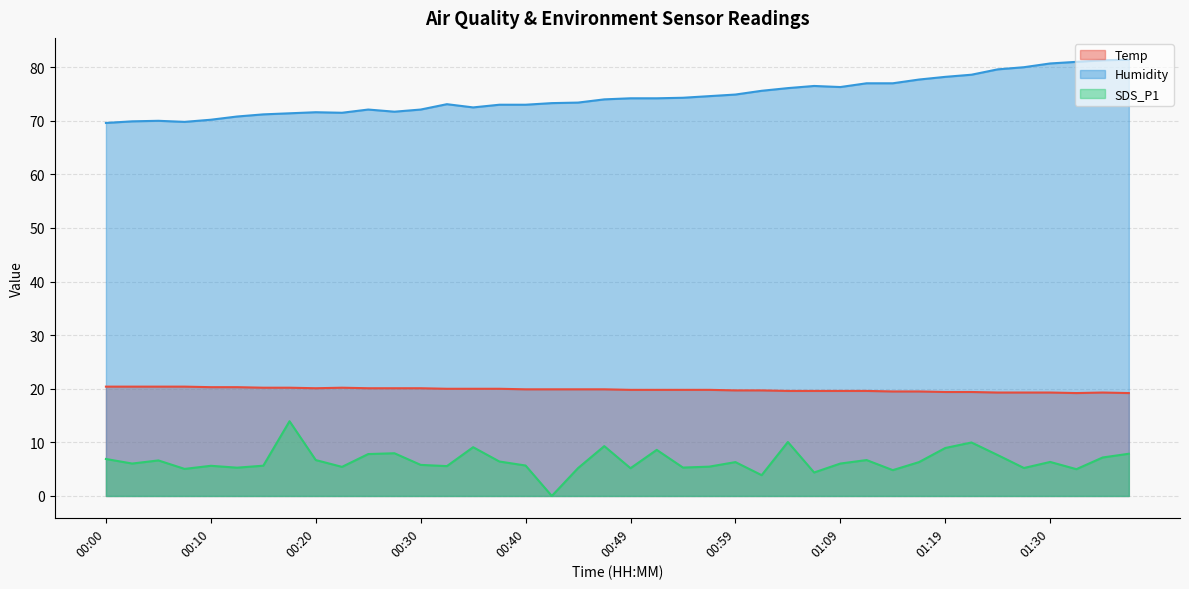

How many lines are shown in the chart?

3